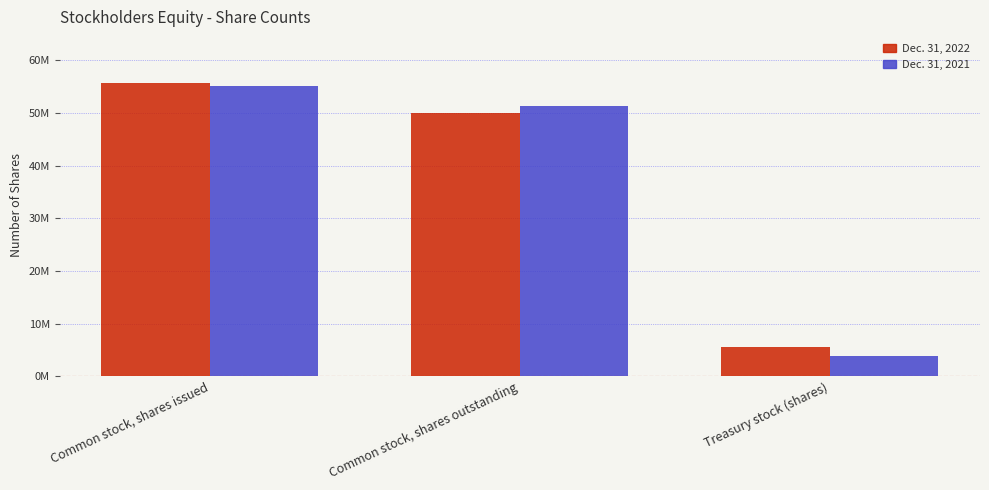

At which label does Dec. 31, 2021 first exceed 51300000?

Common stock, shares issued